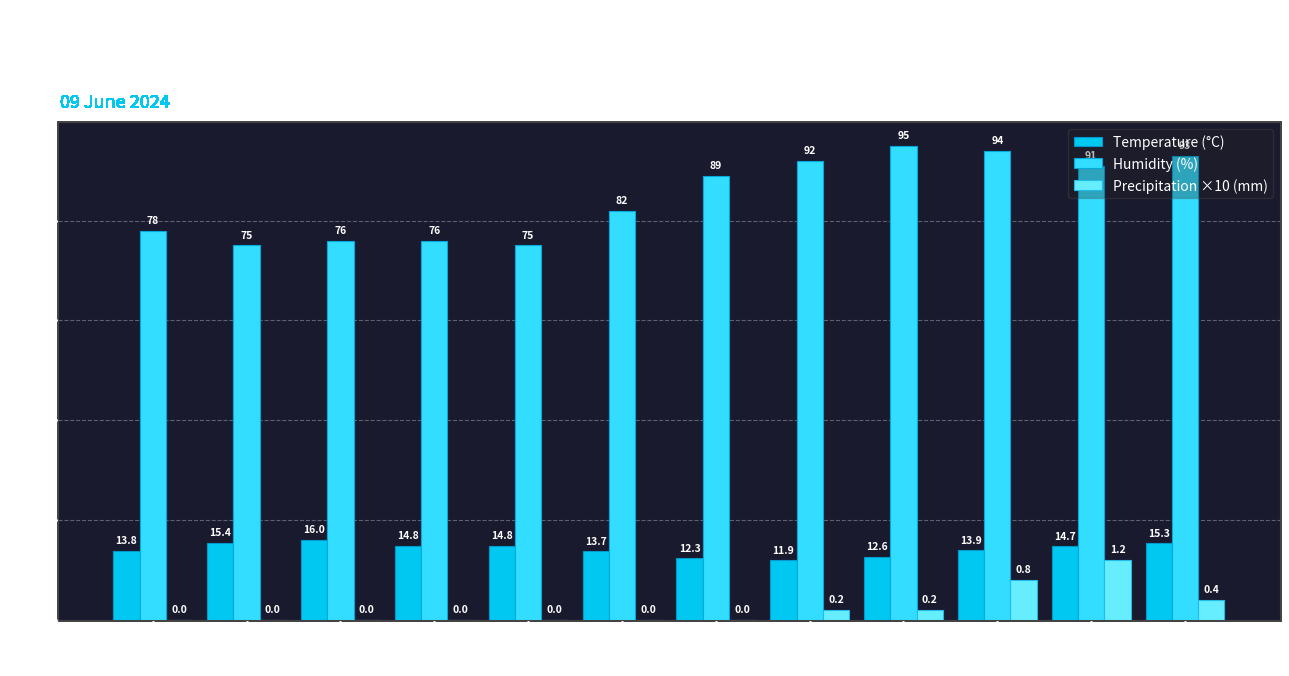

What value does the Temperature (°C) series have at 17:00?

16.0